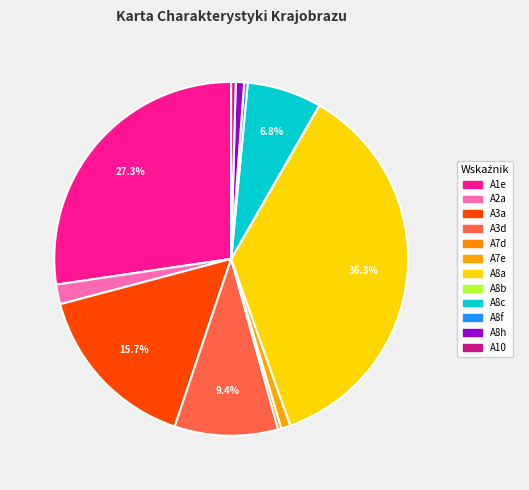

To the nearest percent, what portion does A8c represent?

7%